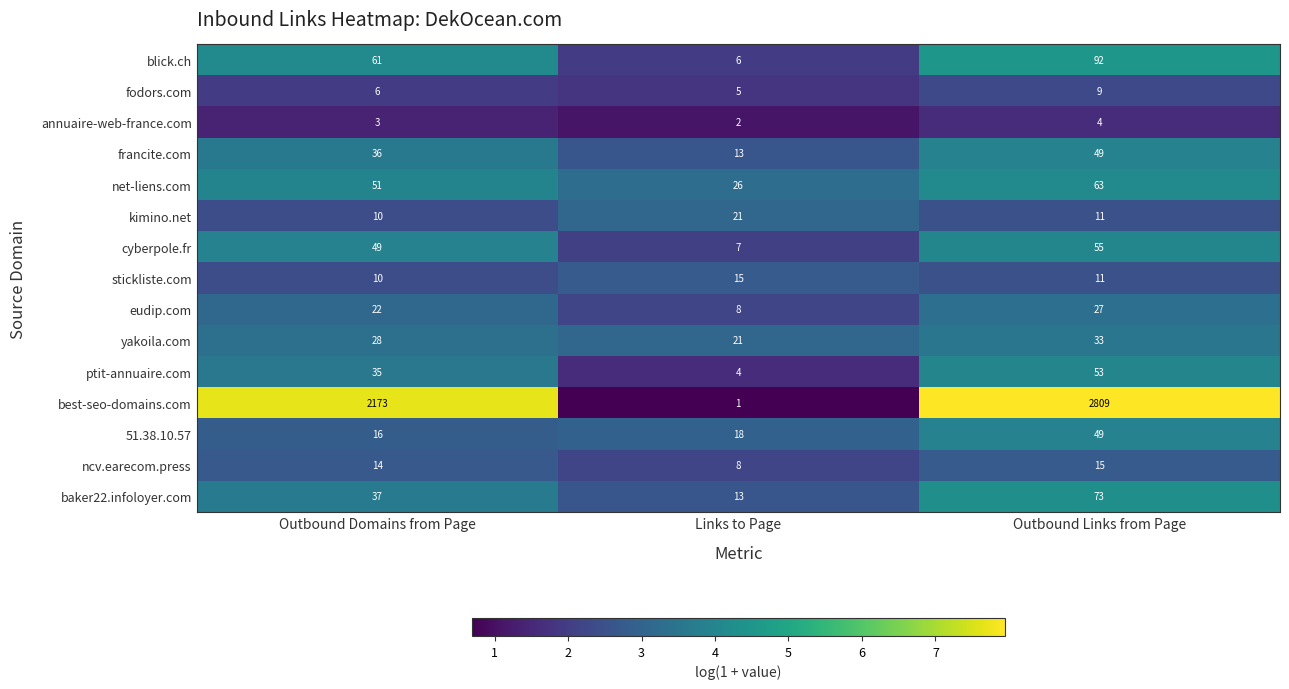

Count the number of data series in this chart.

15